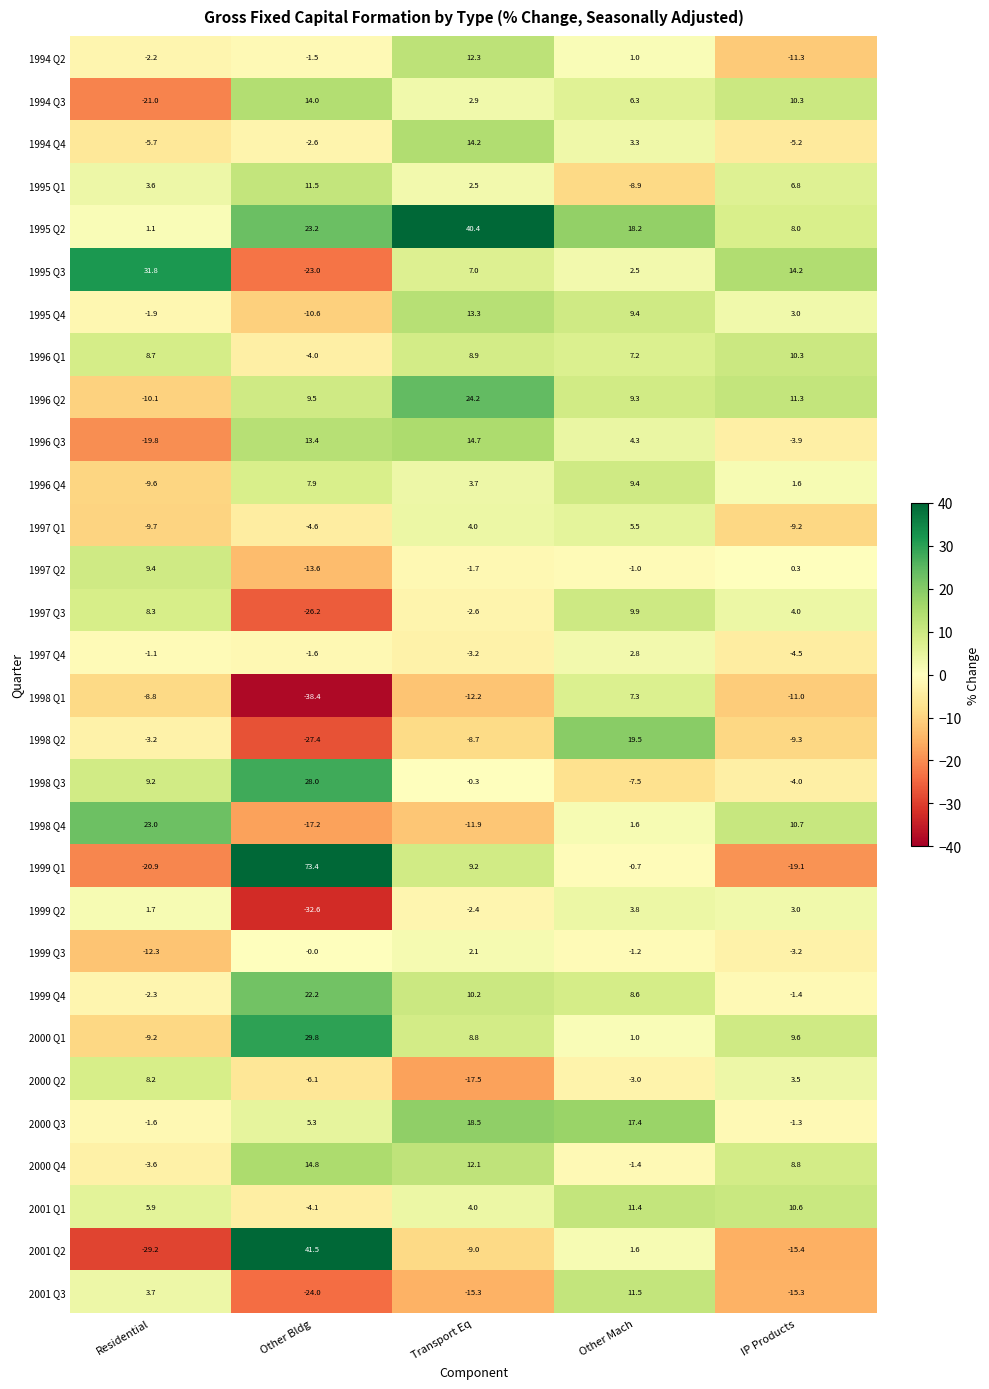

What is the minimum value shown in the chart?

-38.4